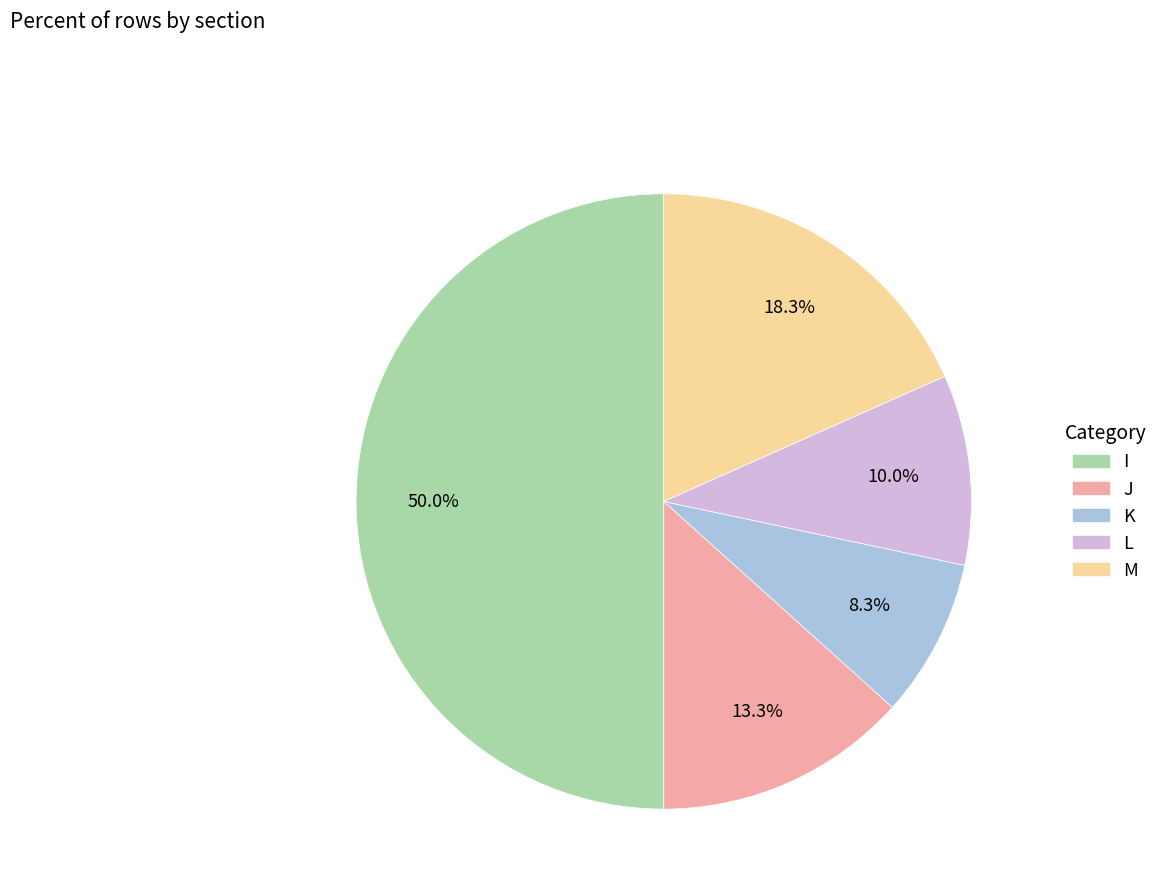

Does K represent more than half of the total?

No